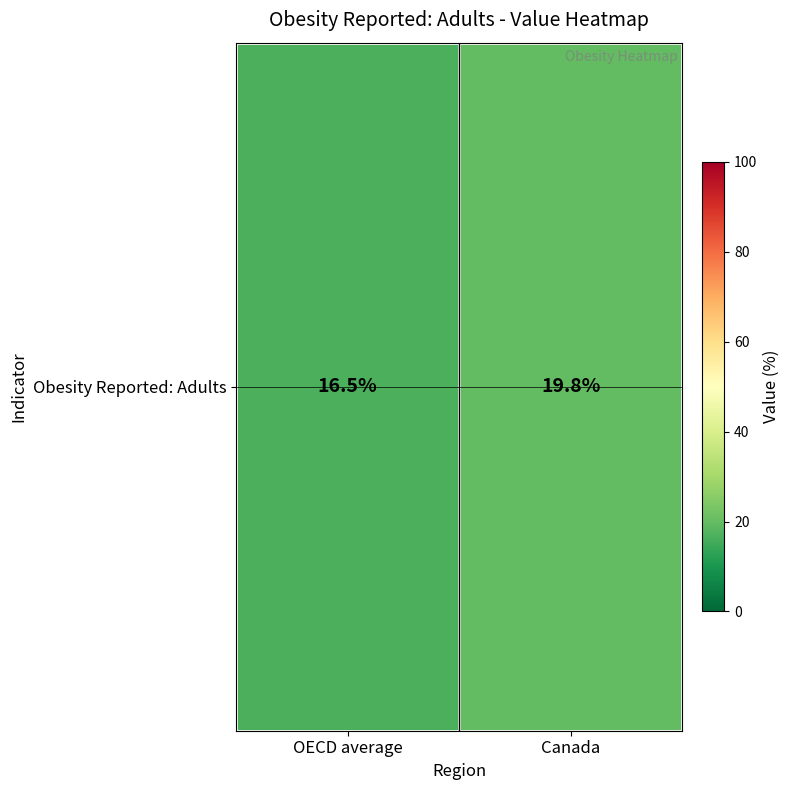

How many distinct data groups are displayed?

1